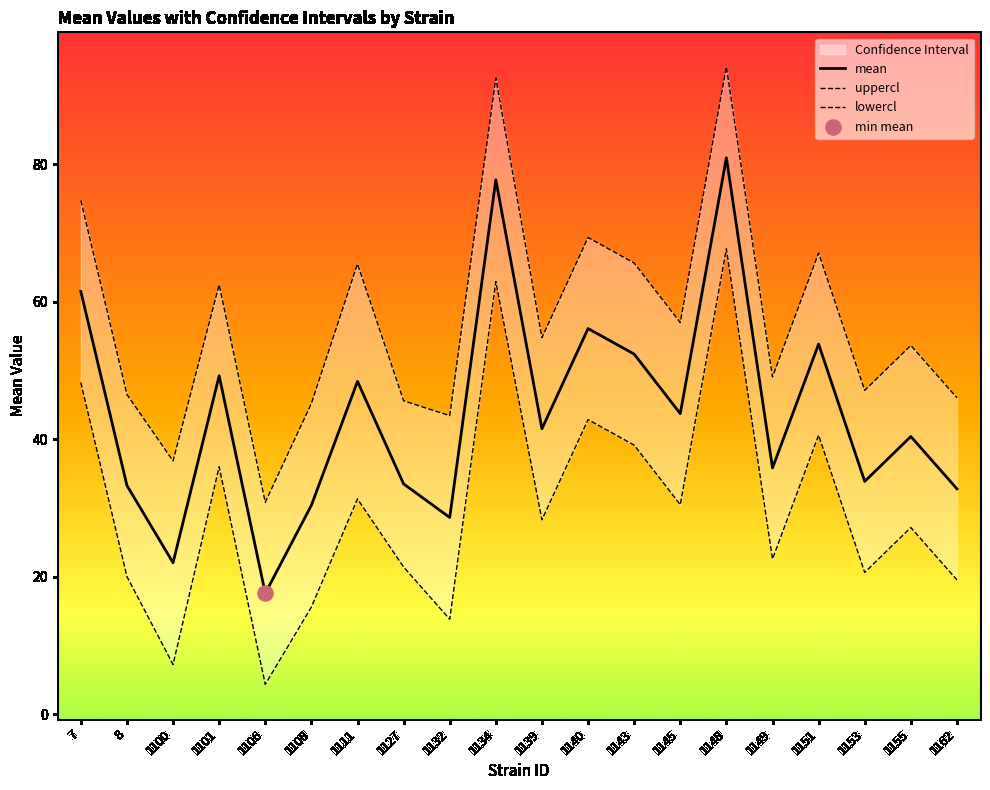

Which series has the widest spread of Y values?

mean